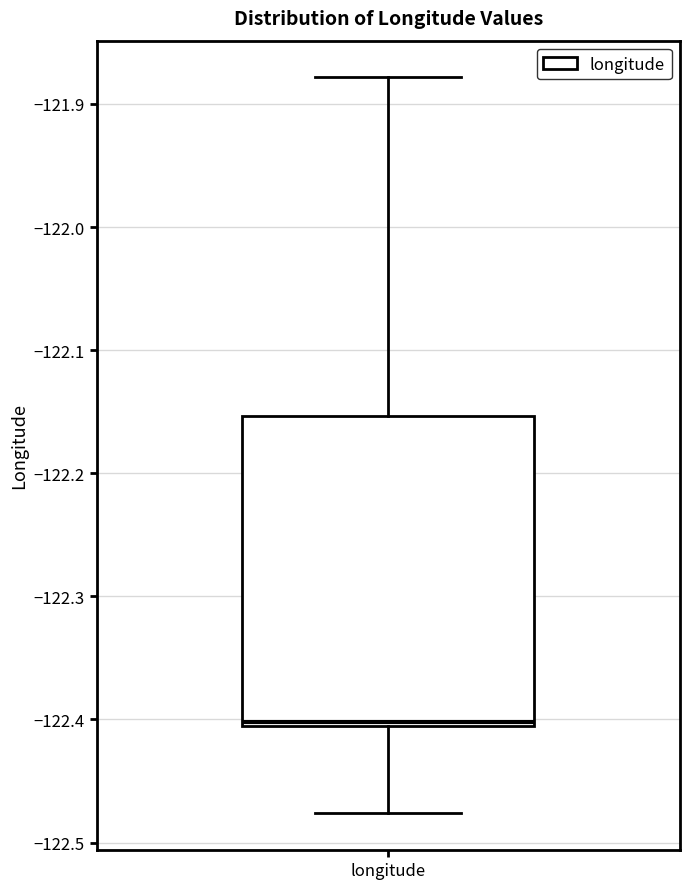

Where does the lower whisker of the box for longitude end on the y-axis? The values are not printed on the chart, so give them approximately, as read against the axis.

-122.48